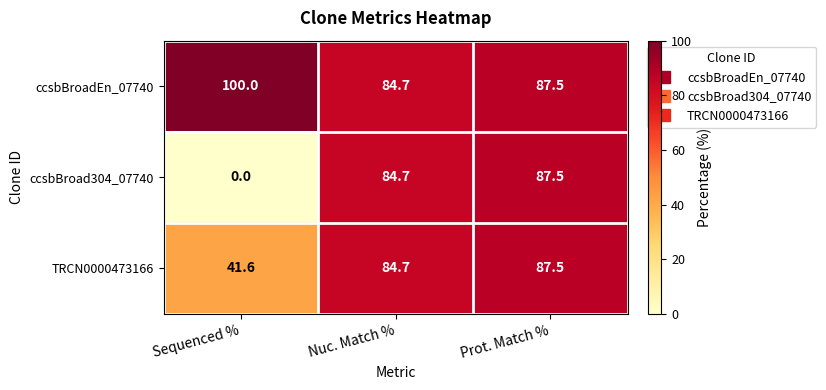

Reading left to right, list all the values displayed in this chart.

ccsbBroadEn_07740: Sequenced %=100.0	Nuc. Match %=84.7	Prot. Match %=87.5
ccsbBroad304_07740: Sequenced %=0.0	Nuc. Match %=84.7	Prot. Match %=87.5
TRCN0000473166: Sequenced %=41.6	Nuc. Match %=84.7	Prot. Match %=87.5